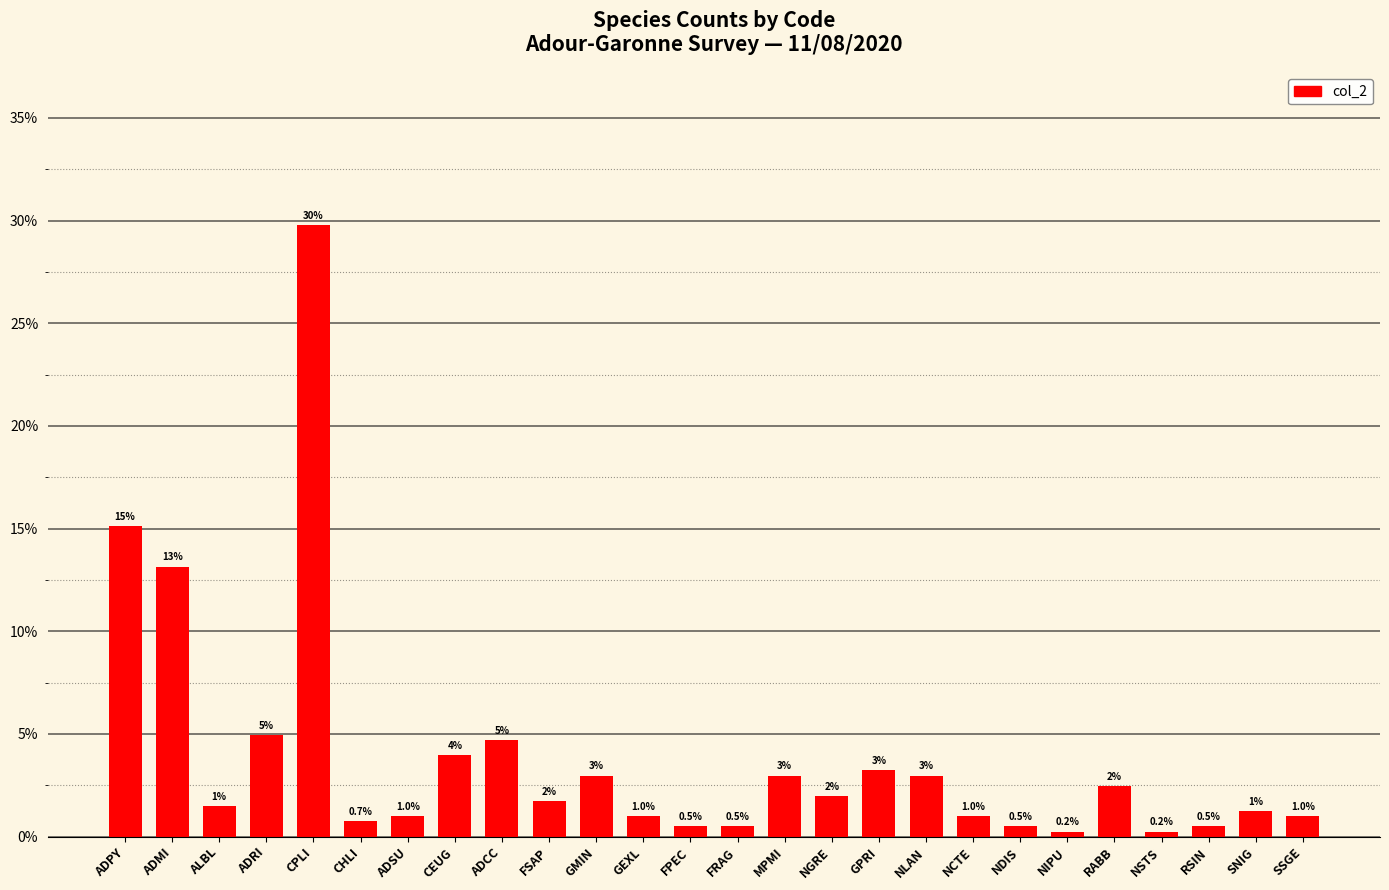

What is the maximum value shown in the chart?

0.3